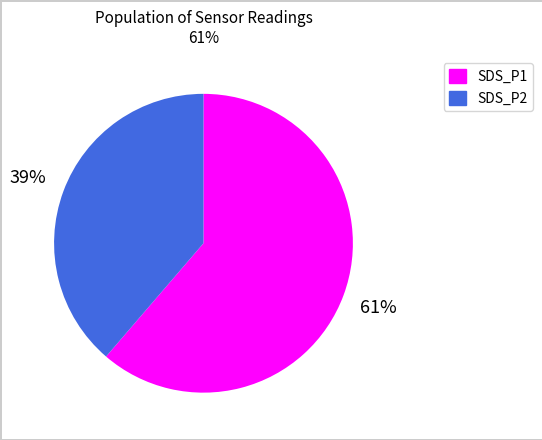

Which slice is the smallest?

SDS_P2